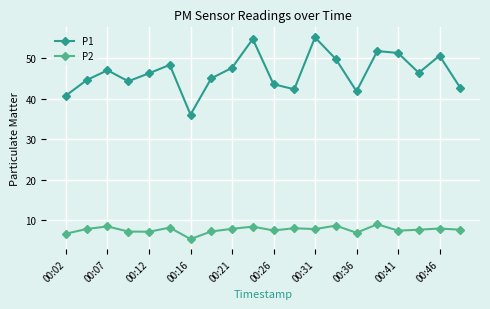

What is the difference between the maximum and second lowest values in the P2 series?

2.3